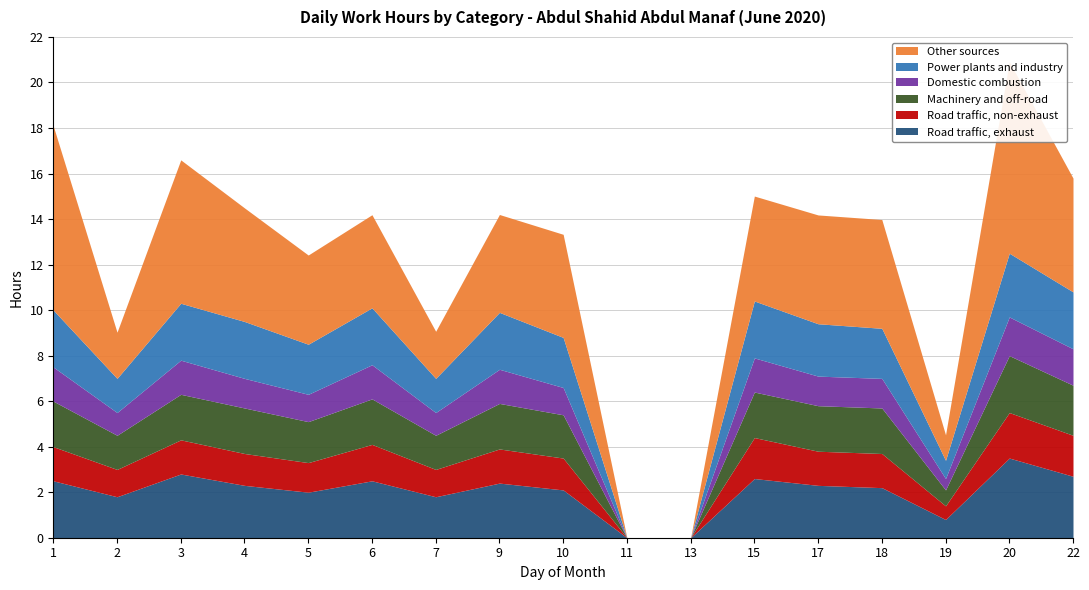

In Domestic combustion, how many points are higher than both neighbors (excluding endpoints)?

5